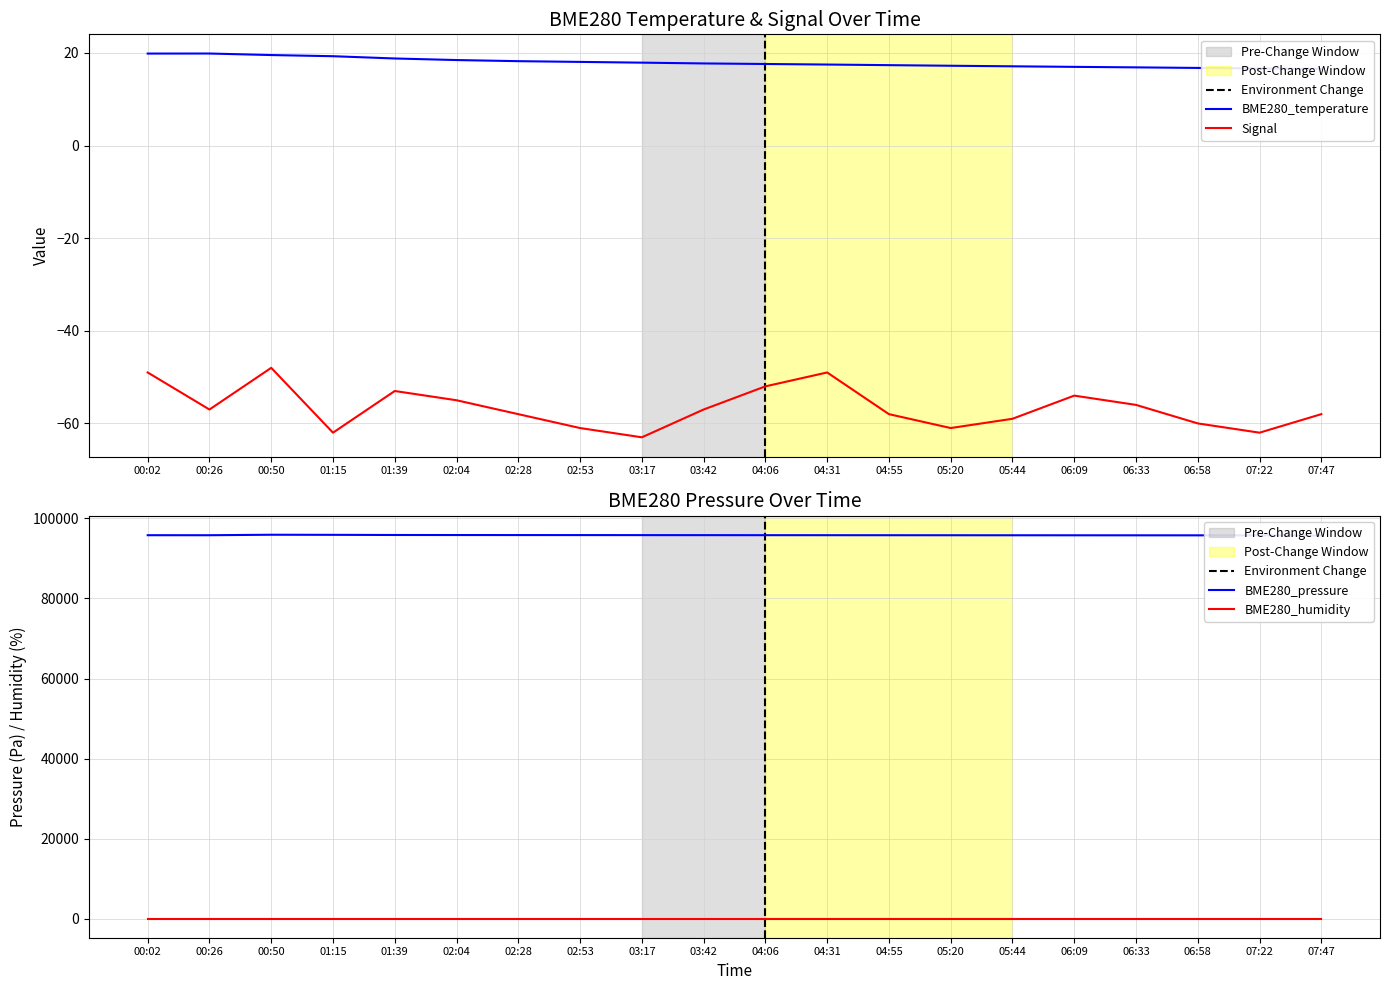

At which label is Signal closest to -55?

02:04